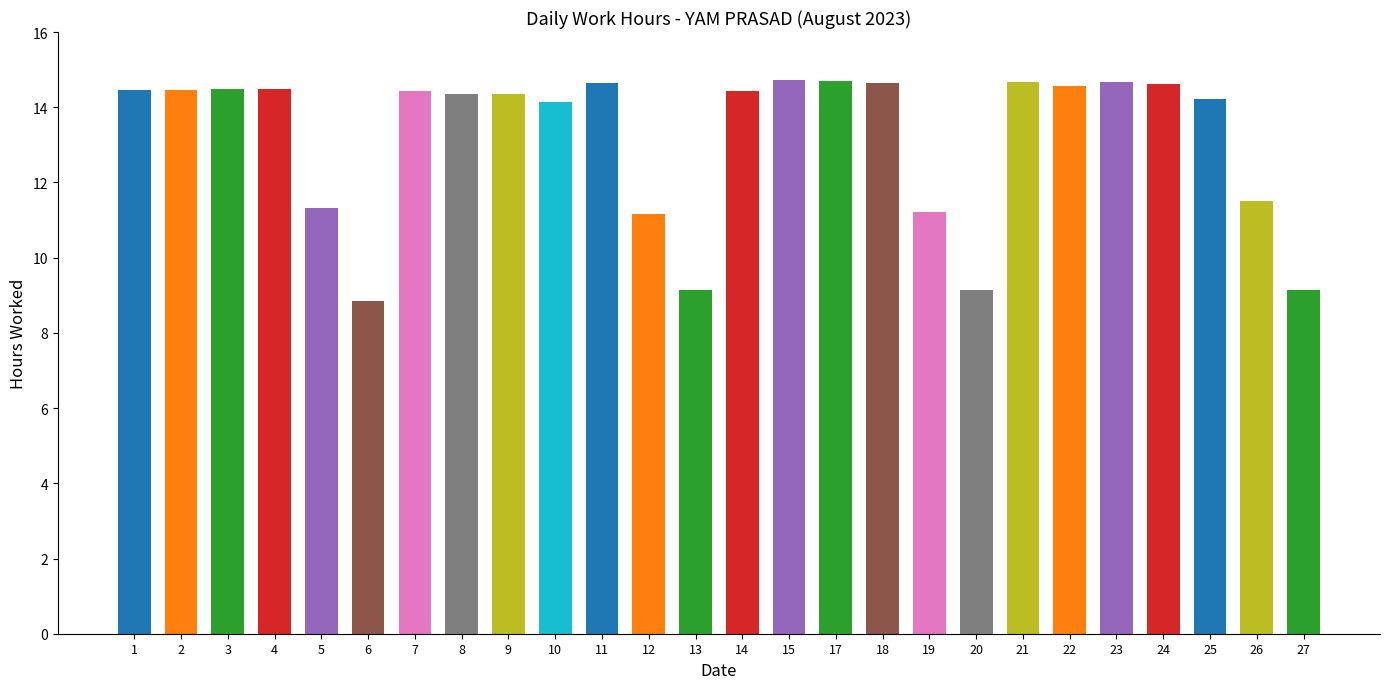

What is the ratio of the value at 14 to the value at 6?

1.6